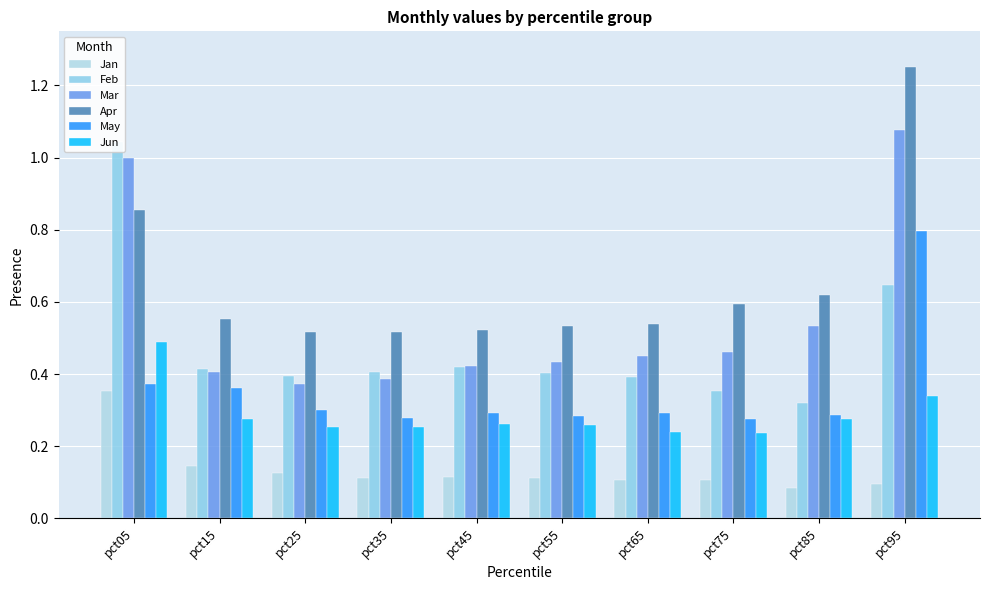

What is the sum of the Apr values at pct25 and pct15?

1.1